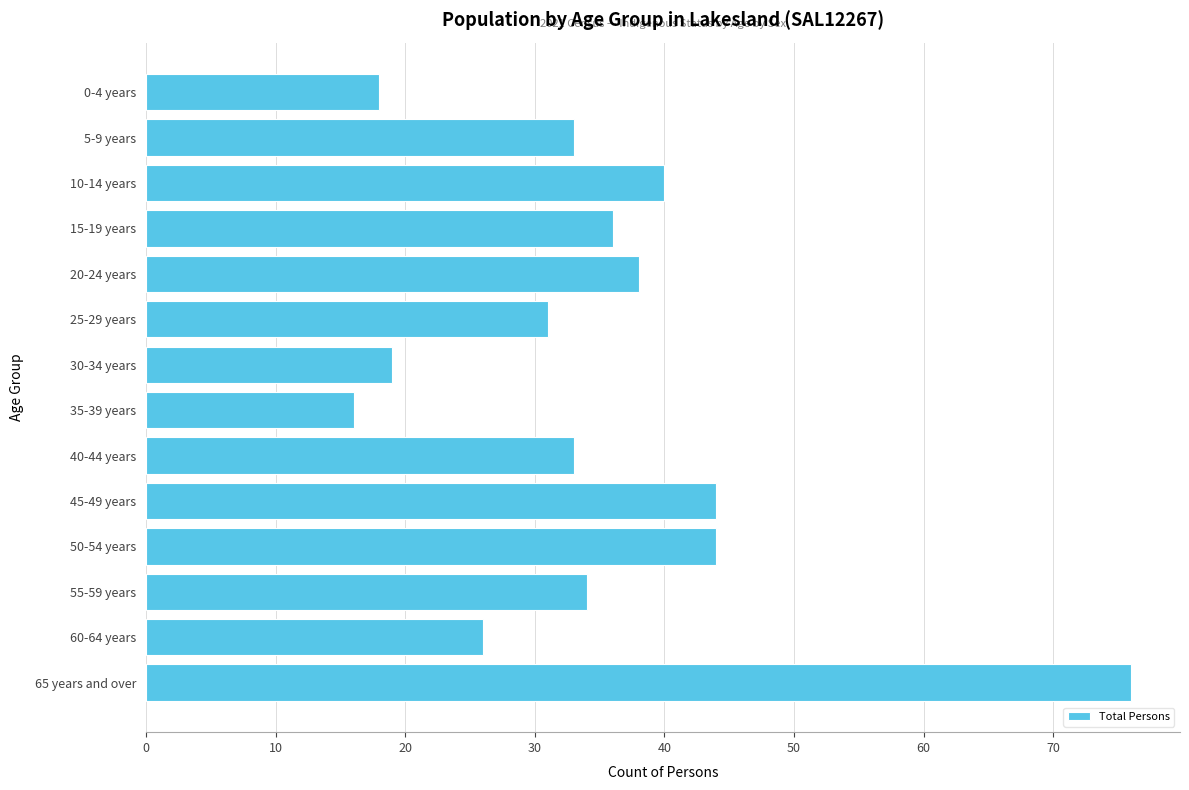

Count the number of categories in the chart.

14